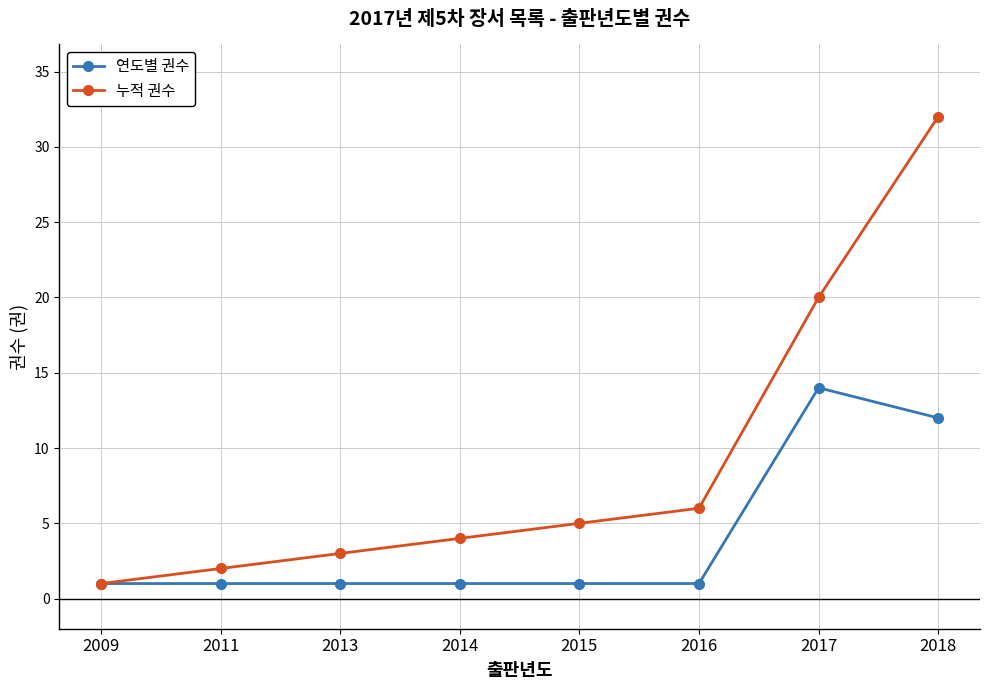

Which series has the widest spread of values?

누적 권수